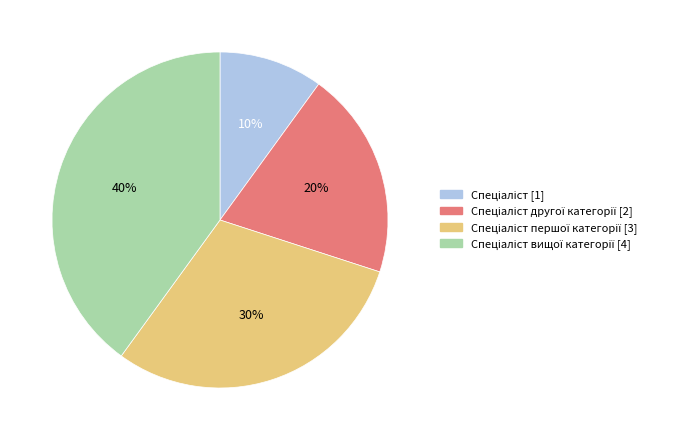

Does any single category account for the majority?

No